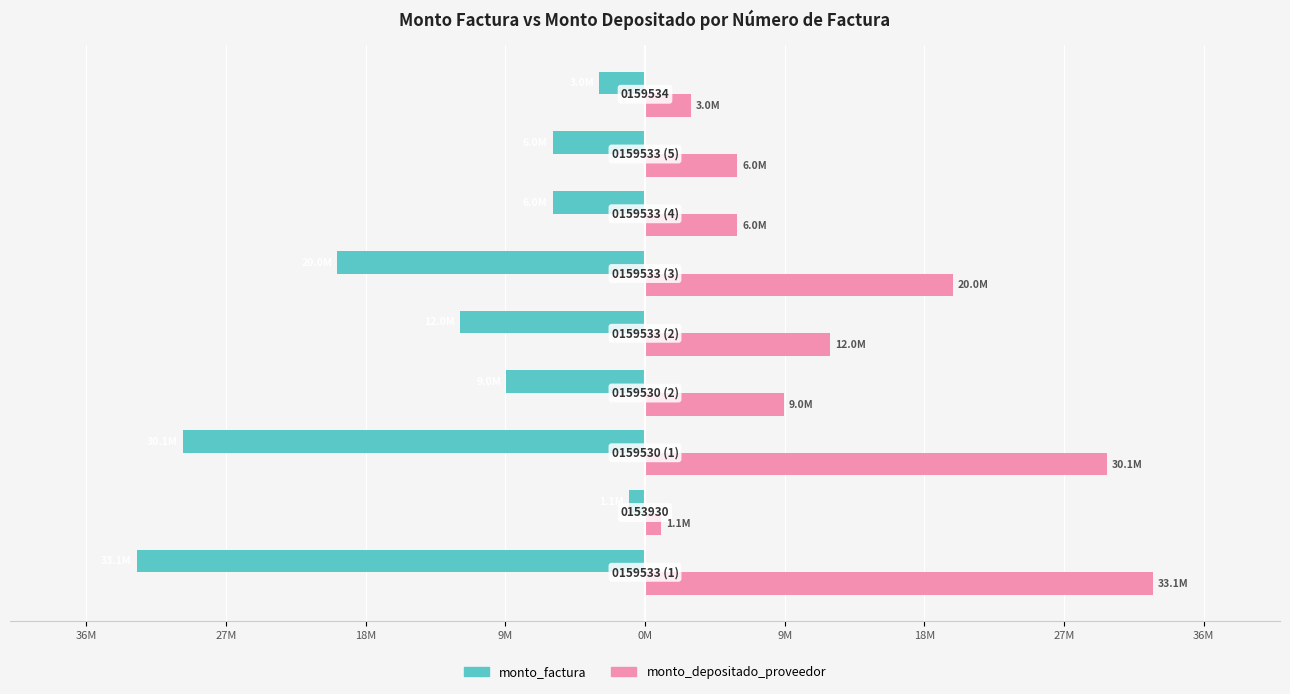

Which series has the largest total across all categories?

monto_depositado_proveedor